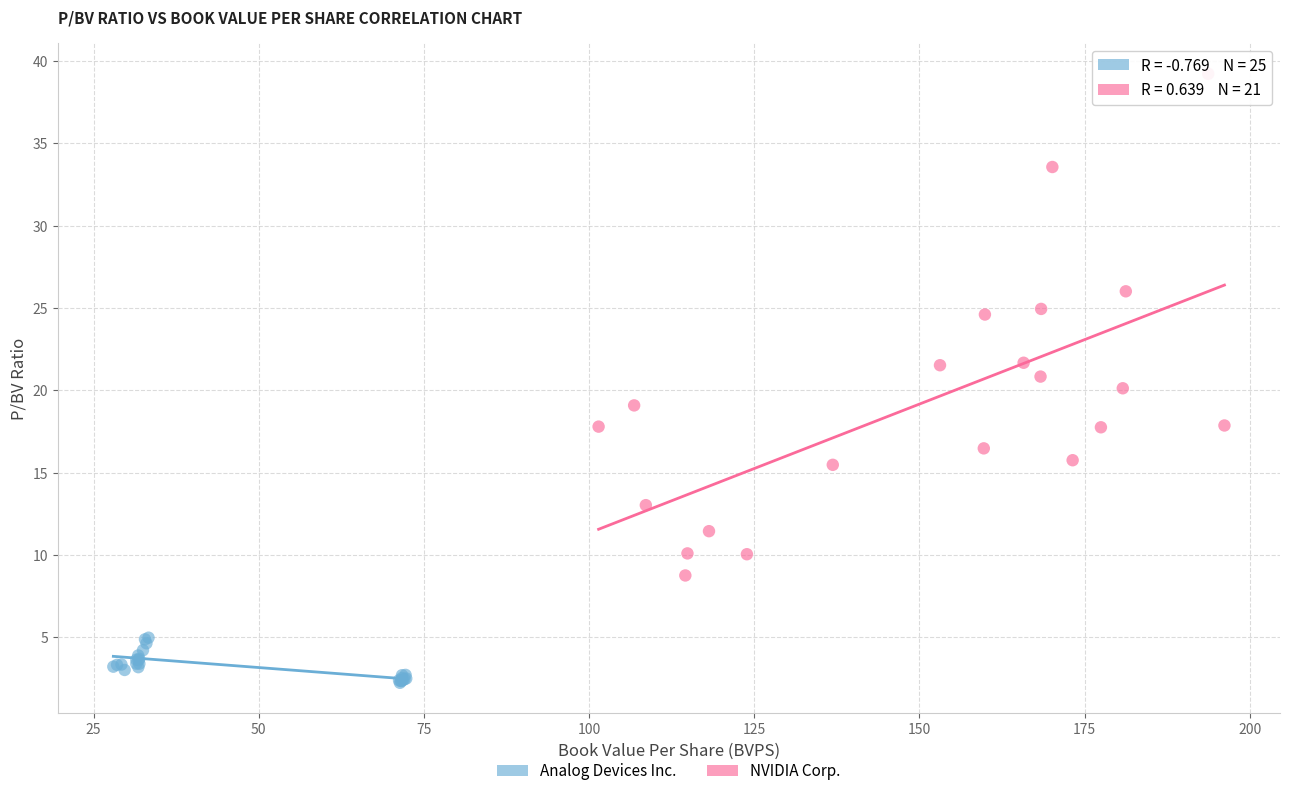

Which series has the largest Y range (max minus min)?

NVIDIA Corp.